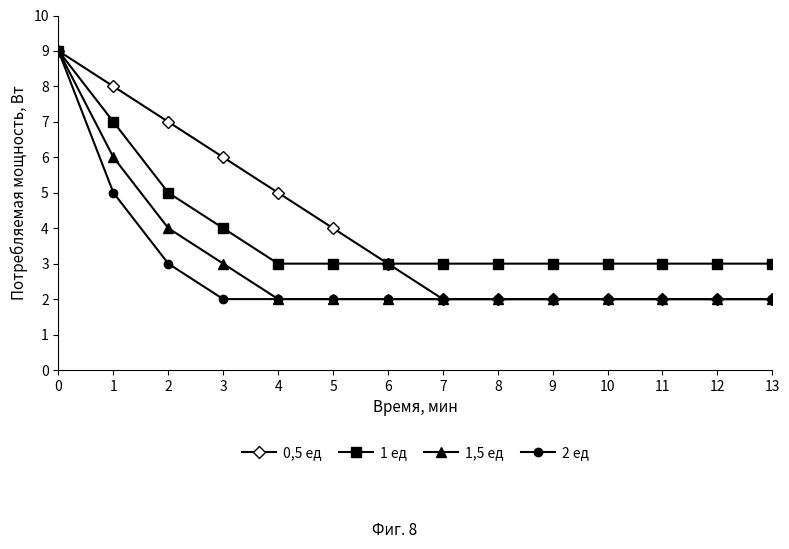

What is the minimum value shown in the chart?

2